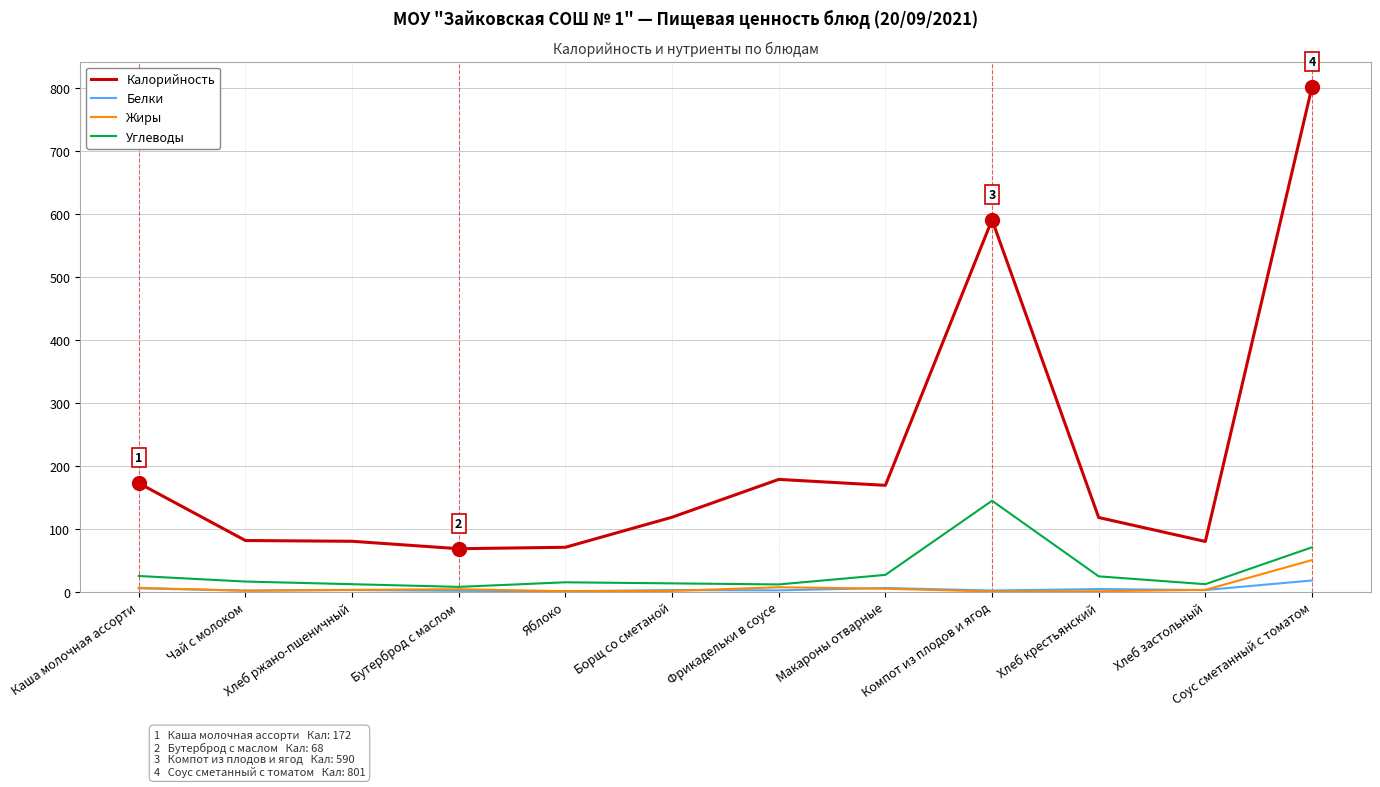

Read the Белки value at Соус сметанный с томатом.

17.6